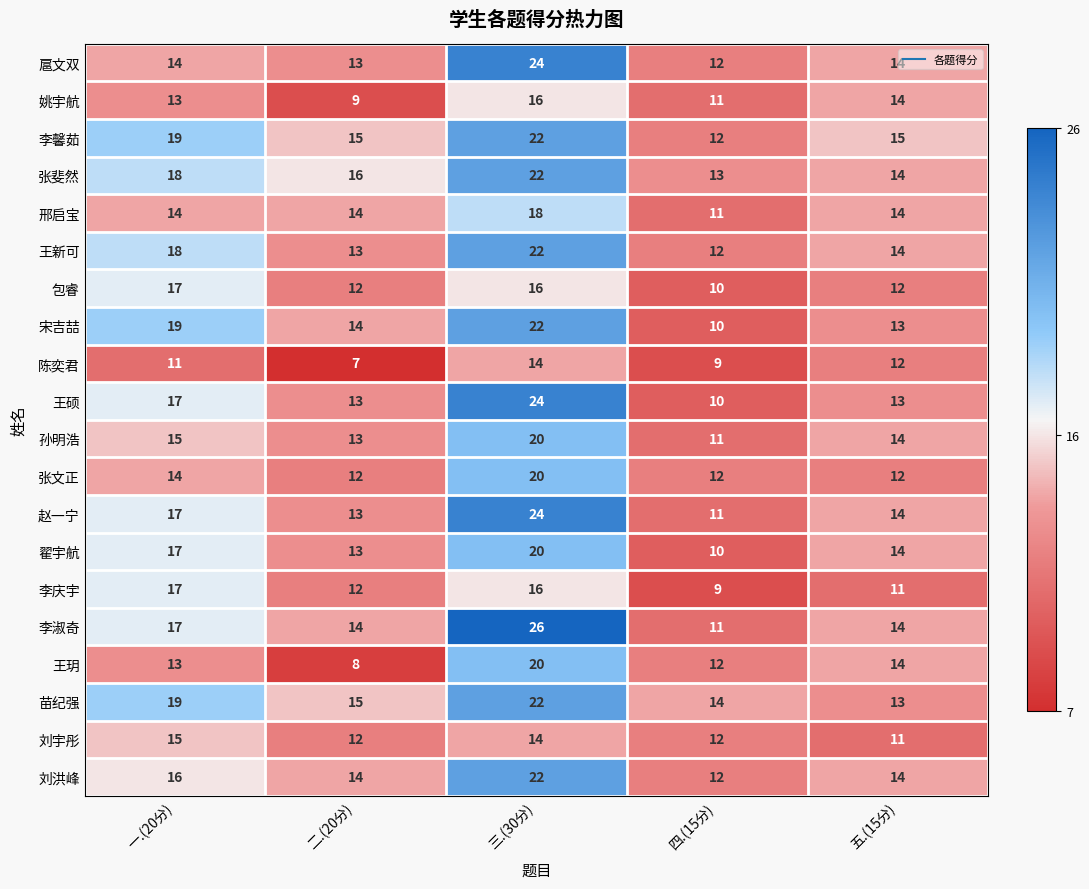

What is the sum of all 王硕 values?

77